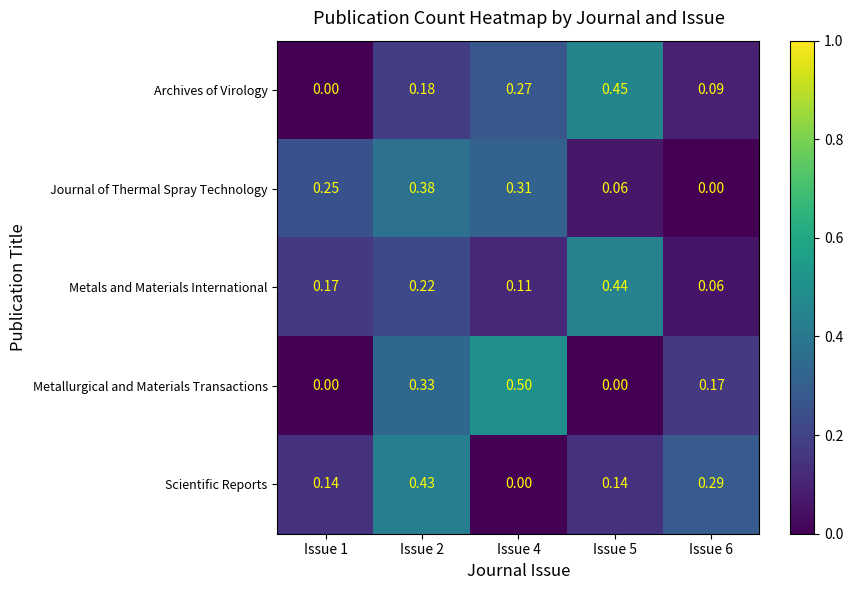

Between Issue 2 and Issue 5, which series saw the biggest shift?

Metallurgical and Materials Transactions